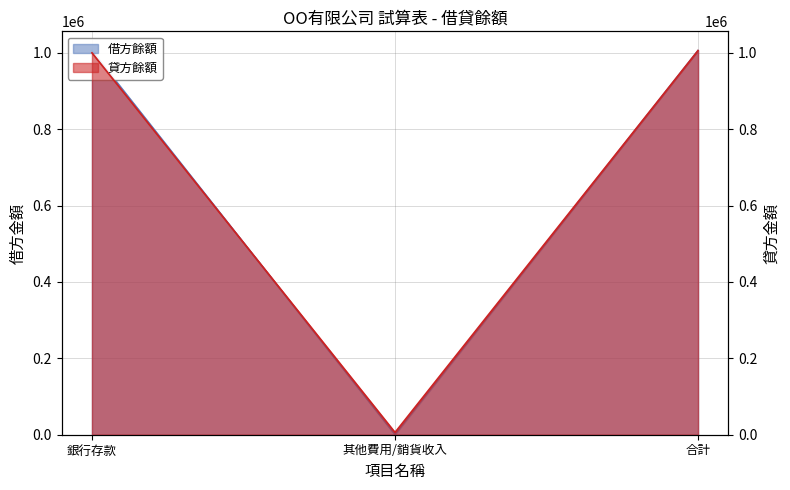

What is the sum of all 借方餘額 values?

2012000